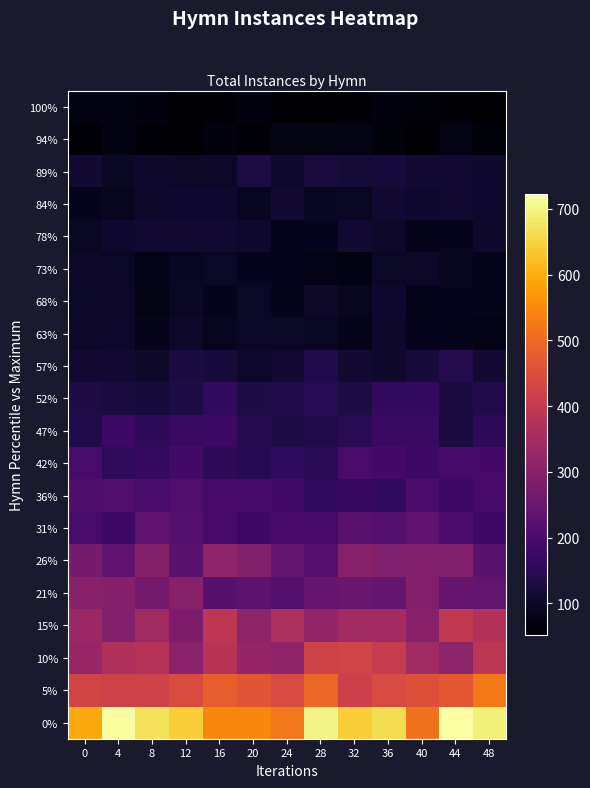

Reading left to right, extract all data points from this chart.

0%: 0=592.2	4=718.2	8=670.4	12=641.2	16=544.4	20=544.4	24=523.0	28=699.7	32=641.8	36=665.2	40=514.8	44=722.4	48=692.4
5%: 0=428.4	4=423.3	8=423.6	12=443.9	16=481.0	20=465.4	24=441.7	28=495.7	32=416.2	36=441.9	40=454.4	44=469.5	48=524.8
10%: 0=326.8	4=367.3	8=377.4	12=307.0	16=379.4	20=323.0	24=309.4	28=423.4	32=425.6	36=405.3	40=340.3	44=313.6	48=389.3
15%: 0=333.7	4=295.4	8=340.3	12=284.8	16=390.1	20=311.8	24=360.4	28=318.2	32=343.3	36=346.5	40=302.9	44=397.3	48=373.9
21%: 0=300.4	4=296.3	8=269.1	12=298.8	16=222.3	20=232.2	24=218.4	28=244.1	32=249.9	36=239.1	40=290.3	44=246.9	48=240.0
26%: 0=272.6	4=234.6	8=297.2	12=228.3	16=314.8	20=294.4	24=240.0	28=221.7	32=298.5	36=288.2	40=290.3	44=294.3	48=228.2
31%: 0=197.8	4=180.0	8=234.9	12=217.3	16=195.8	20=176.2	24=194.4	28=195.4	32=225.1	36=218.4	40=236.7	44=206.2	48=180.3
36%: 0=208.4	4=211.6	8=198.0	12=212.3	16=193.4	20=195.4	24=188.8	28=161.3	32=167.0	36=161.7	40=203.1	44=181.1	48=194.4
42%: 0=197.4	4=157.3	8=167.1	12=188.1	16=156.0	20=146.8	24=159.7	28=151.9	32=198.7	36=191.3	40=180.7	44=195.2	48=191.0
47%: 0=136.8	4=175.2	8=156.0	12=170.5	16=175.4	20=144.0	24=132.7	28=139.1	32=149.9	36=171.1	40=173.4	44=127.1	48=154.4
52%: 0=135.3	4=125.7	8=120.7	12=131.4	16=161.2	20=130.7	24=140.3	28=149.4	32=132.7	36=162.6	40=162.2	44=127.2	48=139.3
57%: 0=113.0	4=112.3	8=101.7	12=126.3	16=121.7	20=102.3	24=112.1	28=139.1	32=110.4	36=106.3	40=121.1	44=142.4	48=110.5
63%: 0=100.1	4=103.1	8=85.6	12=101.9	16=89.9	20=98.8	24=98.8	28=95.5	32=80.7	36=105.5	40=88.4	44=83.9	48=79.1
68%: 0=96.5	4=99.4	8=77.5	12=93.9	16=84.5	20=98.3	24=82.8	28=99.8	32=89.8	36=107.9	40=81.5	44=88.3	48=80.7
73%: 0=99.7	4=98.2	8=79.3	12=91.6	16=96.4	20=88.4	24=87.6	28=78.8	32=74.2	36=98.9	40=99.0	44=90.8	48=81.8
78%: 0=95.0	4=108.3	8=114.4	12=114.0	16=110.2	20=105.3	24=85.6	28=88.3	32=114.4	36=104.1	40=82.9	44=86.2	48=106.1
84%: 0=84.2	4=89.8	8=103.8	12=108.9	16=107.5	20=92.1	24=109.6	28=92.5	32=95.7	36=110.9	40=107.4	44=114.6	48=107.7
89%: 0=112.3	4=93.9	8=104.5	12=100.6	16=99.7	20=128.0	24=105.5	28=124.8	32=114.7	36=121.1	40=109.8	44=112.6	48=109.4
94%: 0=59.2	4=71.5	8=61.2	12=55.2	16=69.7	20=58.7	24=76.6	28=76.9	32=76.0	36=63.3	40=55.0	44=76.3	48=64.6
100%: 0=70.3	4=70.2	8=67.9	12=56.0	16=57.9	20=67.8	24=56.5	28=53.3	32=61.6	36=69.6	40=64.5	44=61.8	48=51.8